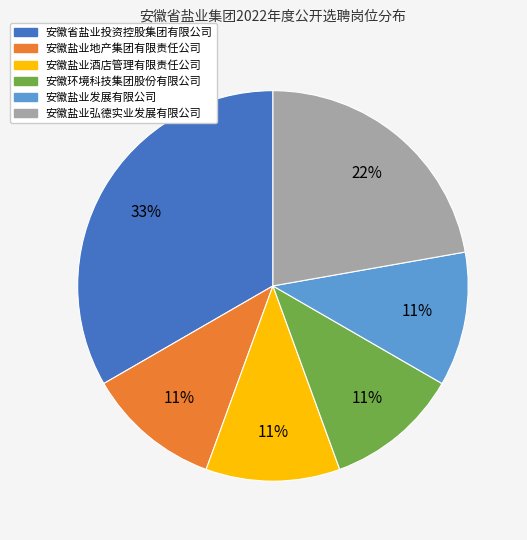

To the nearest percent, what is the combined percentage of 安徽盐业发展有限公司 and 安徽省盐业投资控股集团有限公司?

44%